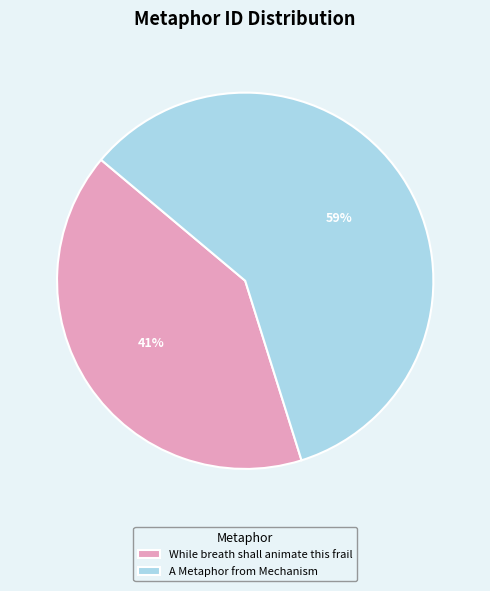

Does While breath shall animate this frail represent more than half of the total?

No